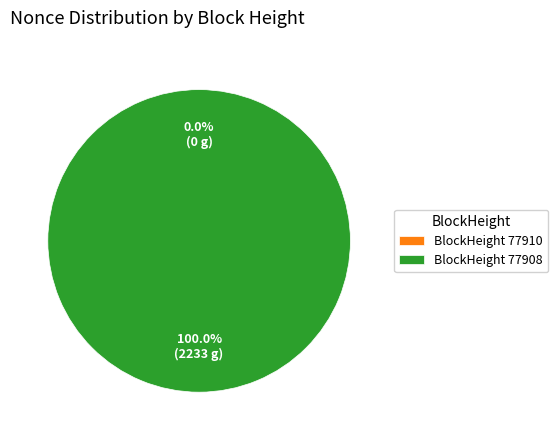

Count the number of slices in the pie.

2